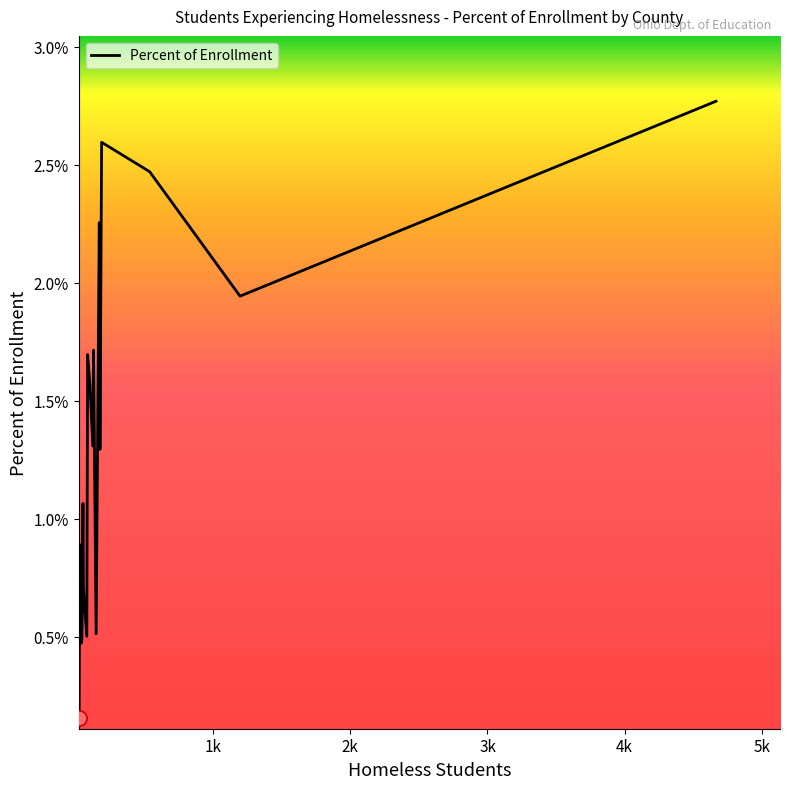

Which has a higher value, Champaign or Allen?

Champaign